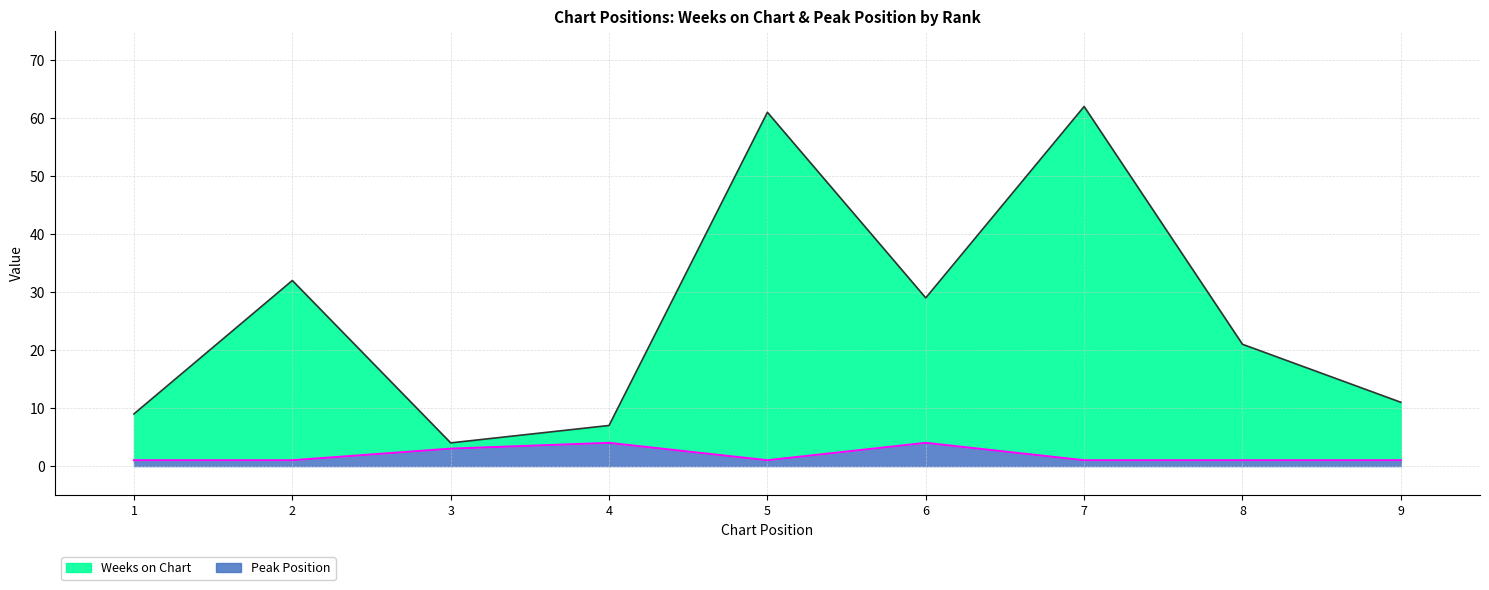

What is the difference between the second highest and minimum values in the Peak Position series?

3